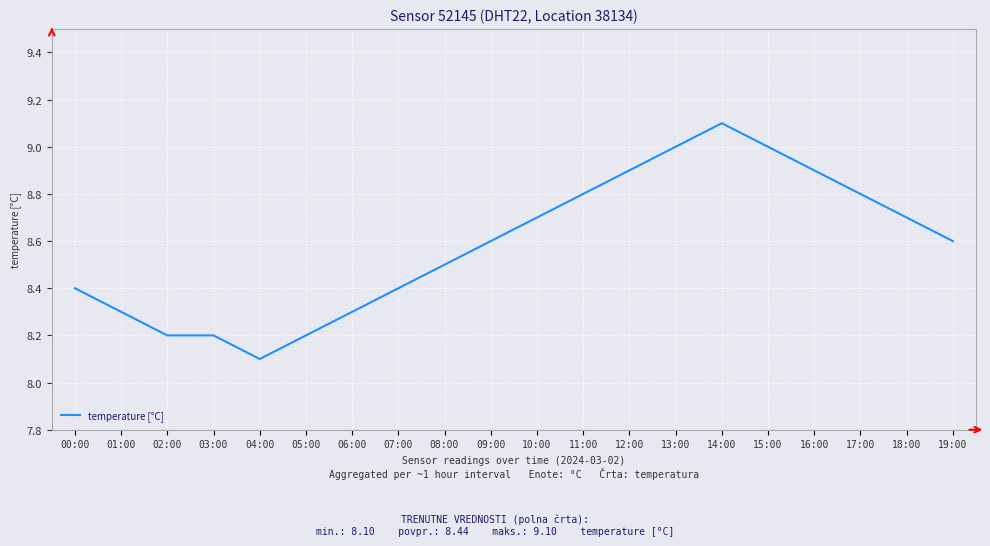

Does the chart have visible grid lines?

Yes